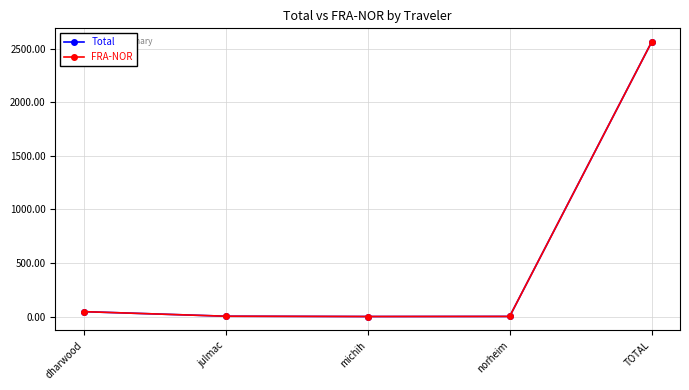

What is the value of the Total point at the 5th from the left?

2561.7